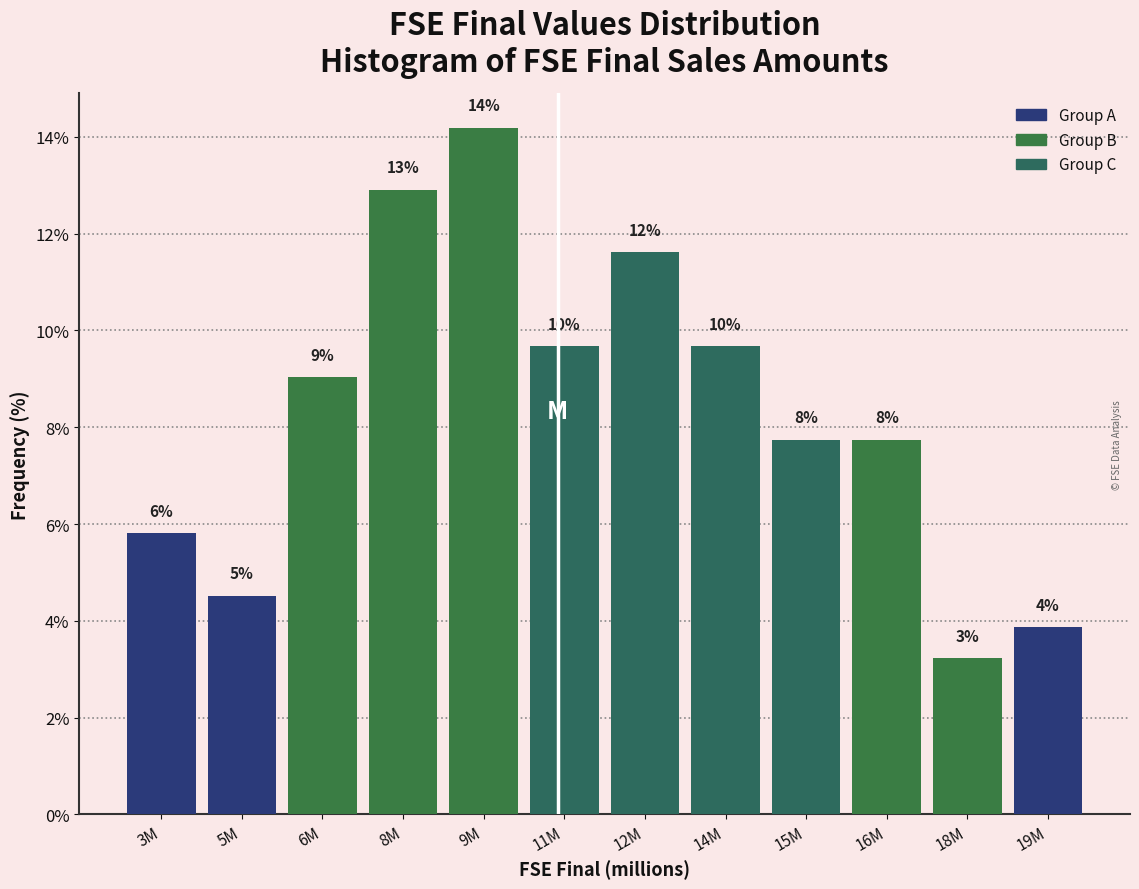

How many bars are there in total?

12